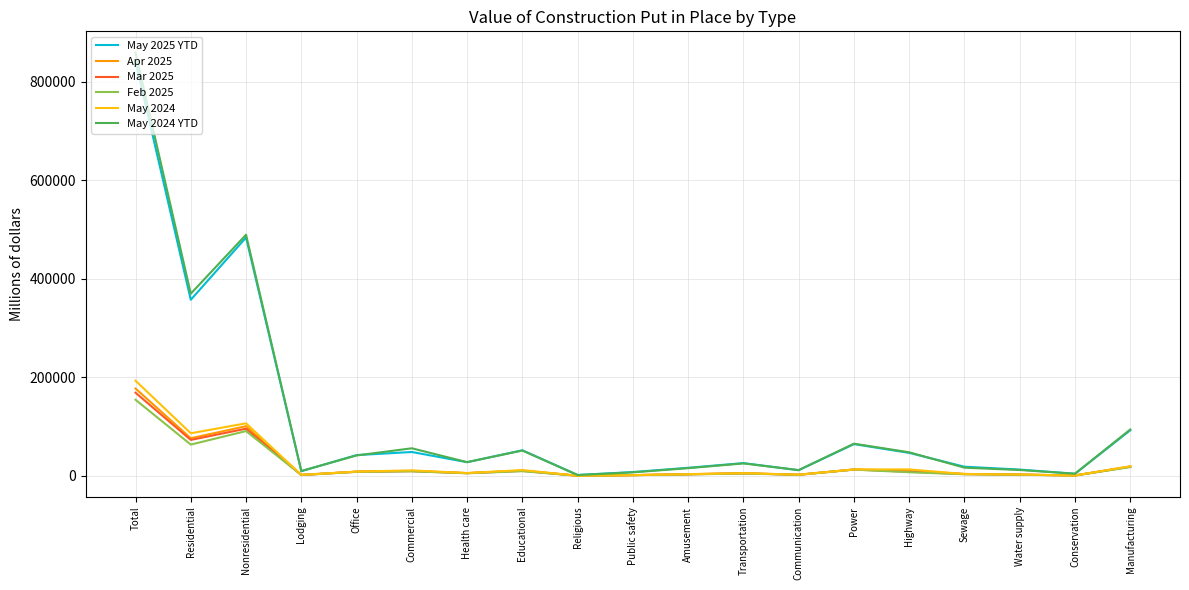

How many intersections are there between Mar 2025 and Apr 2025?

1